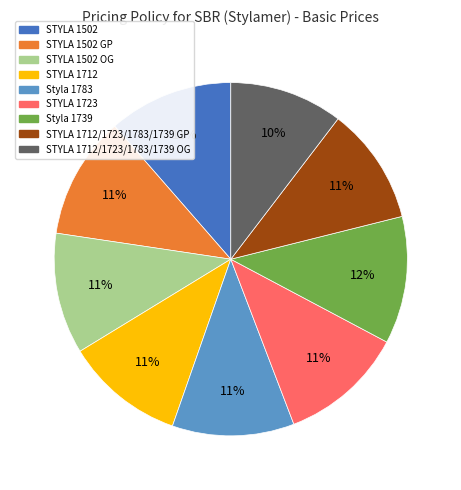

Approximately how many times larger is the value at Styla 1739 compared to STYLA 1712/1723/1783/1739 GP?

1.1